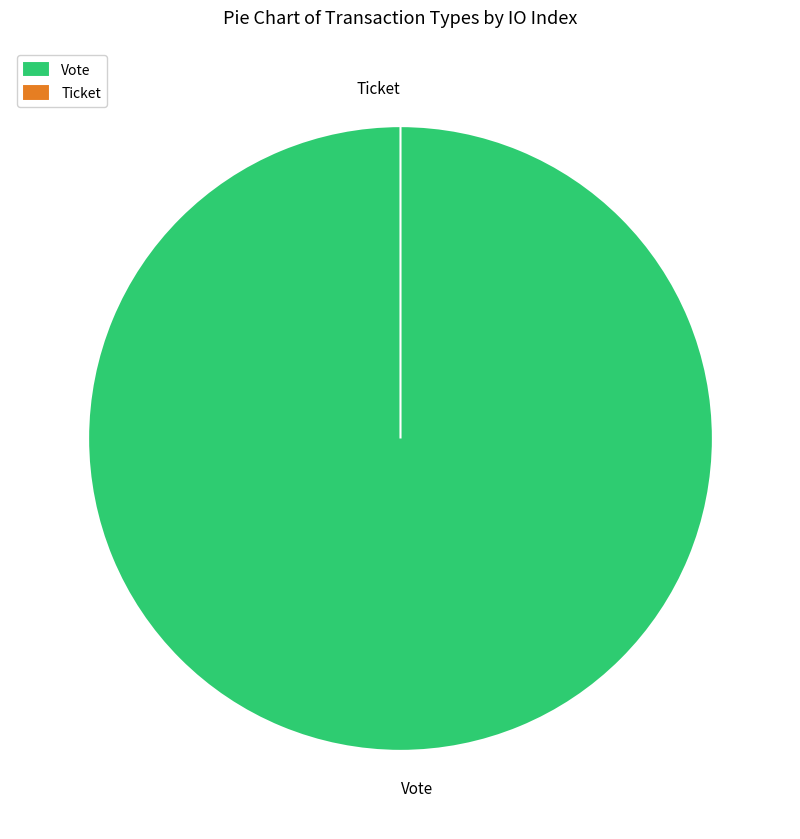

How many slices are in this pie chart?

2